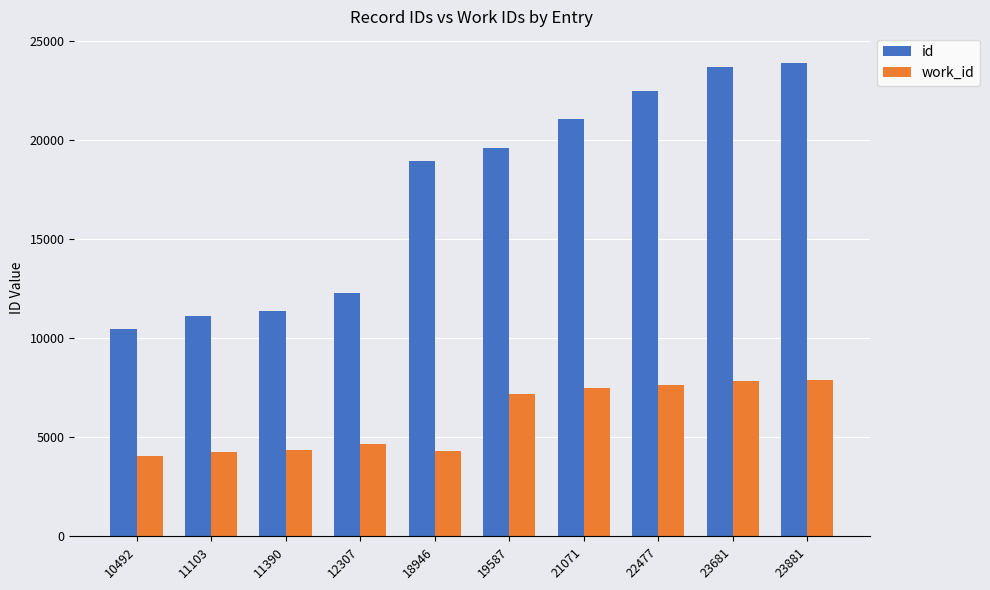

What are all the series names shown in the legend?

id, work_id